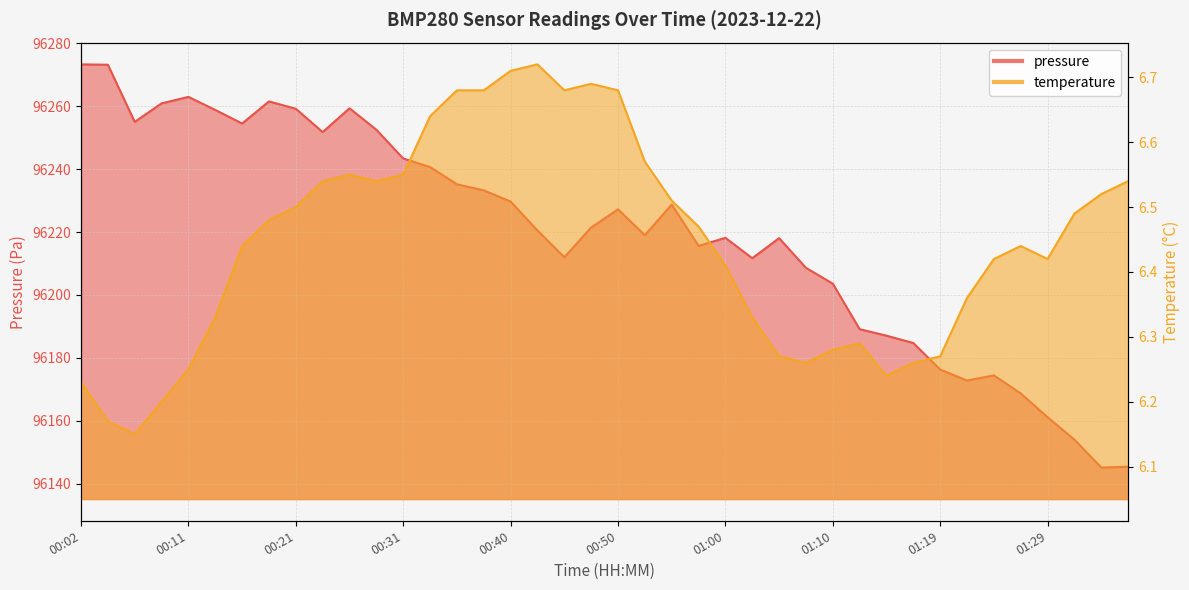

Where does the pressure series first go above 96221?

00:02